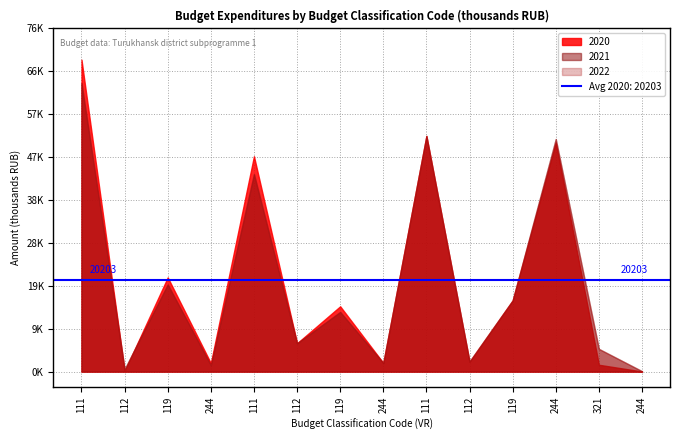

What is the difference between the 2021 values at 244 and 119?

11216.4